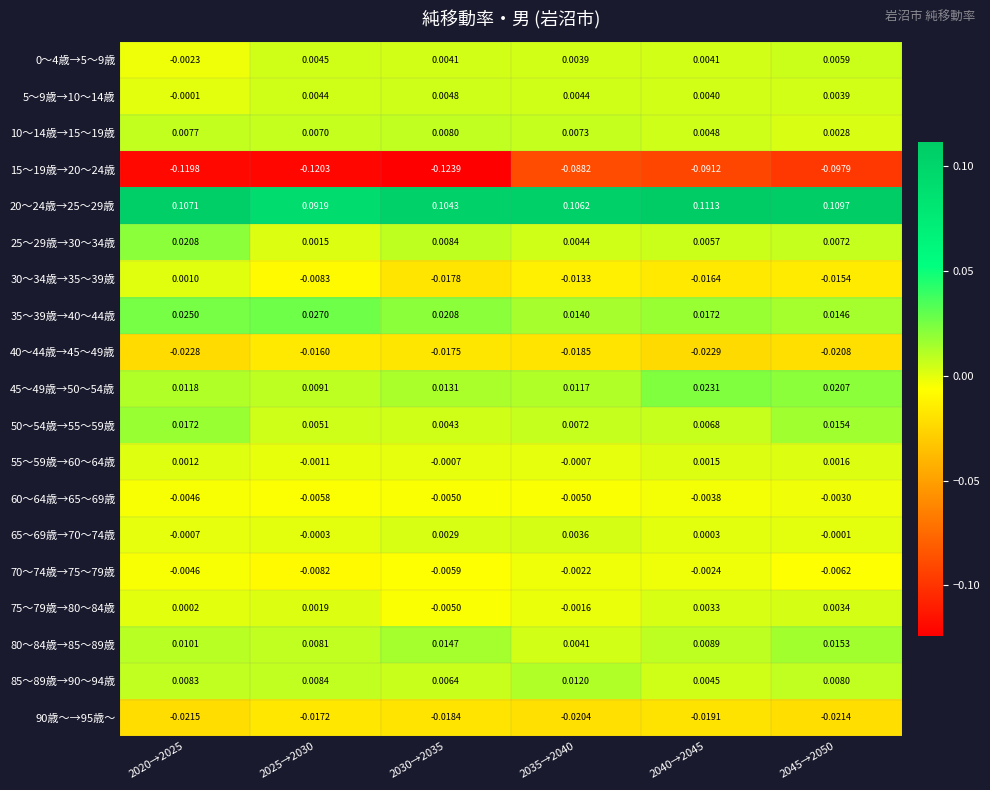

Is the value of 45～49歳→50～54歳 at 2030→2035 greater than the value of 35～39歳→40～44歳 at 2035→2040?

No